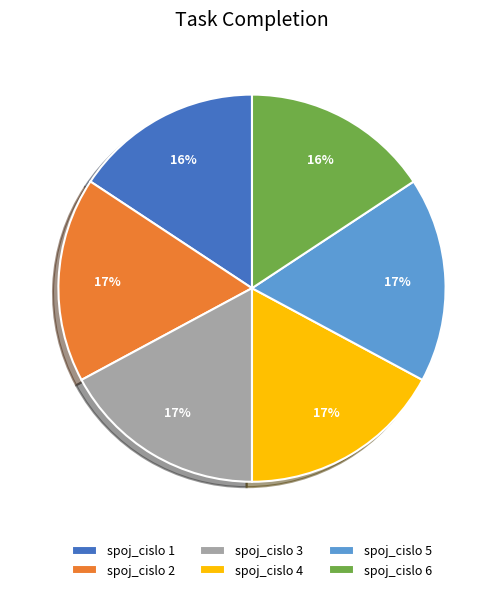

To the nearest percent, what is the difference between the largest and smallest slice percentages?

1%